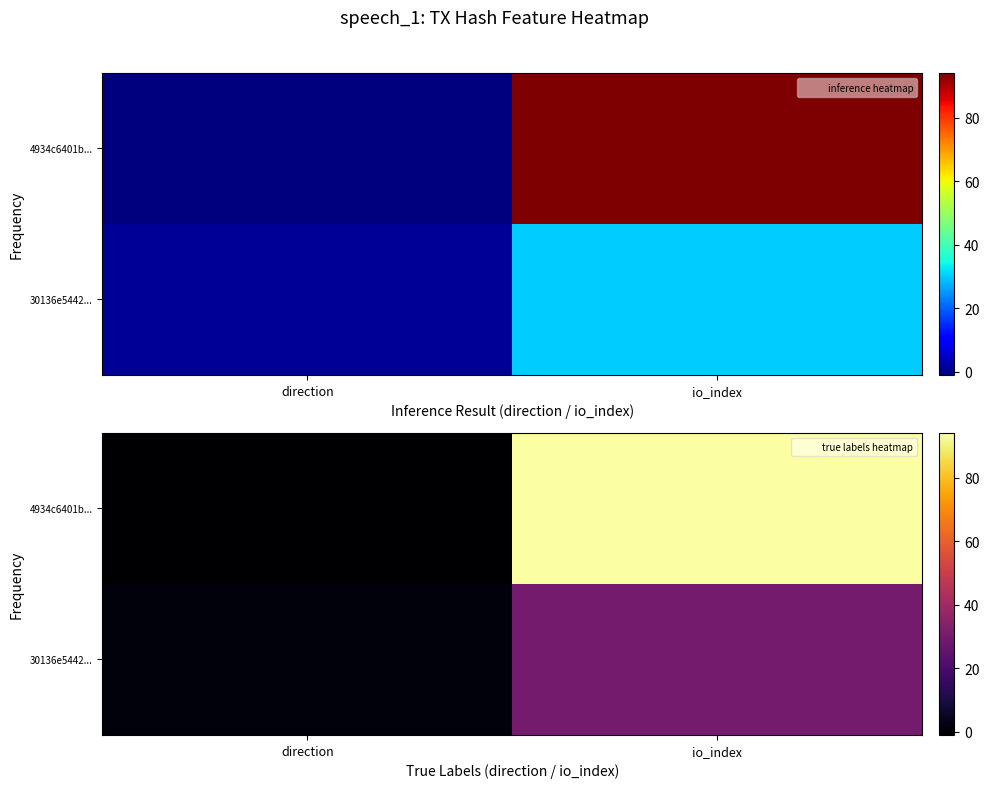

What is the average value of the 30136e5442... series?

16